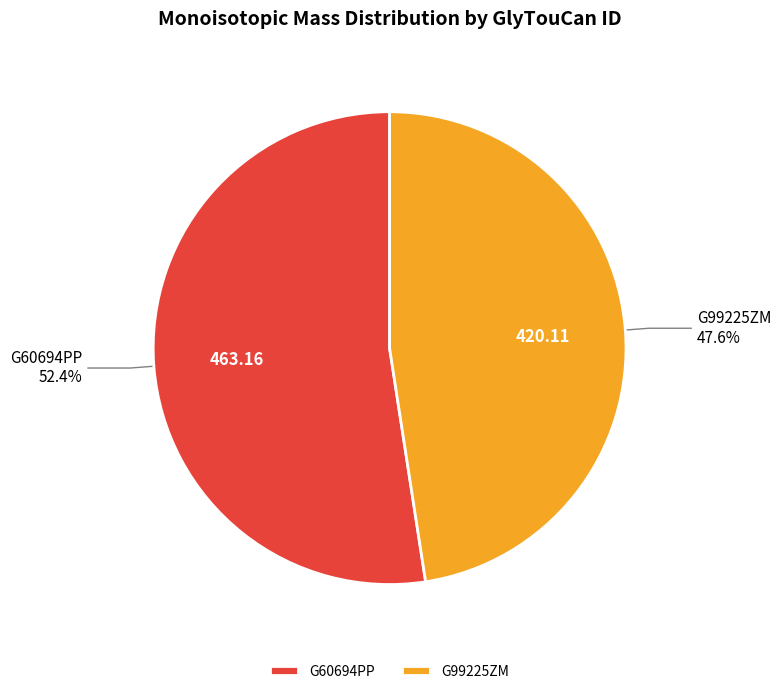

Which slice is the smallest?

G99225ZM